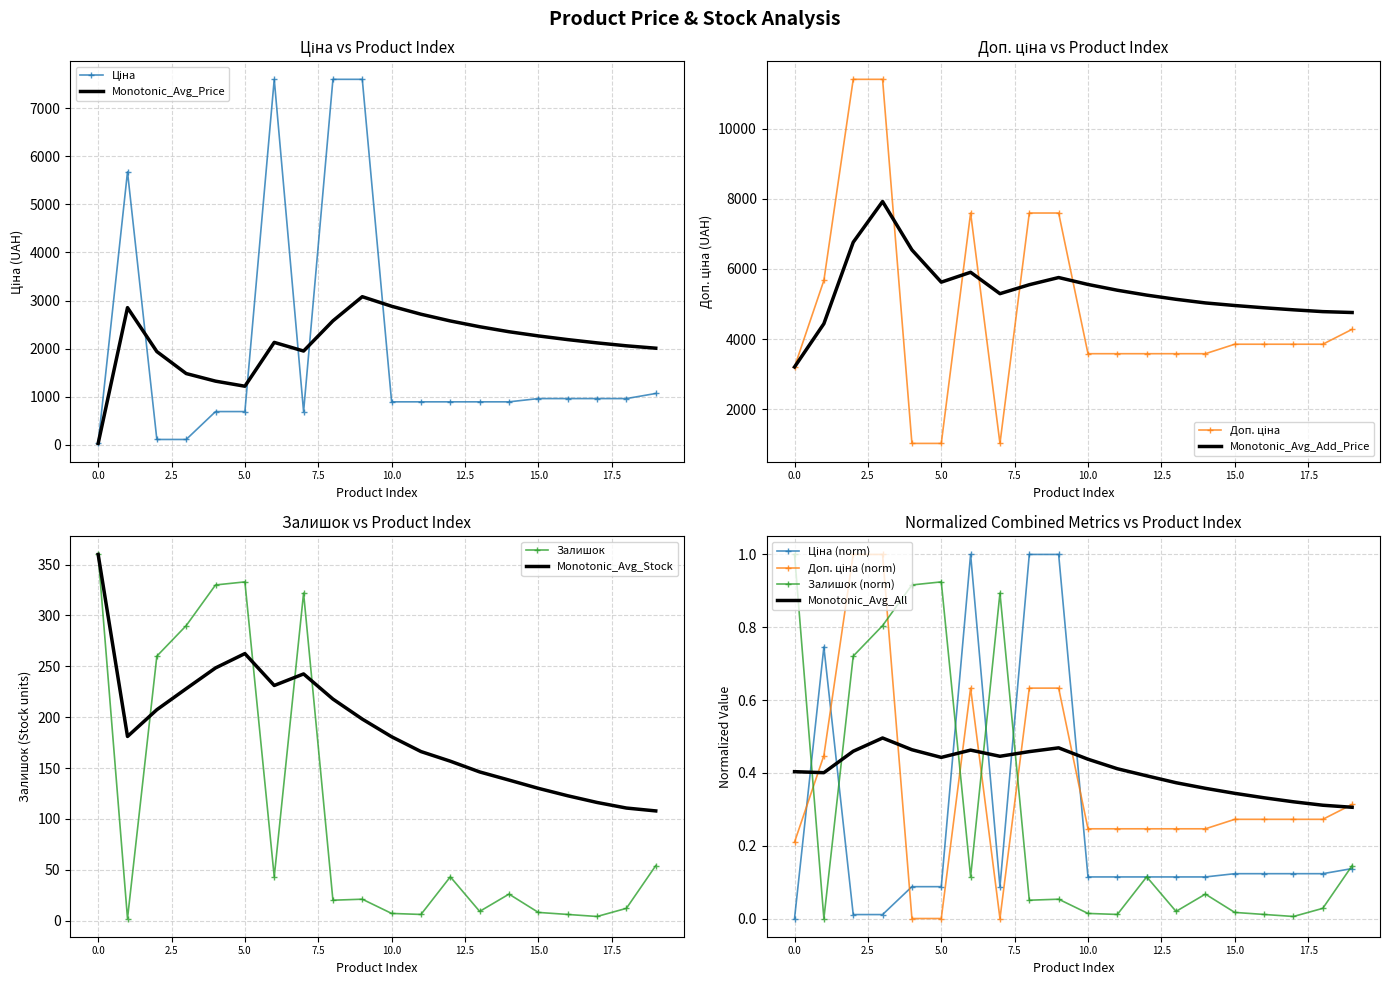

The value of Monotonic_Avg_All at 10.0 is 0.6. True or false?

False